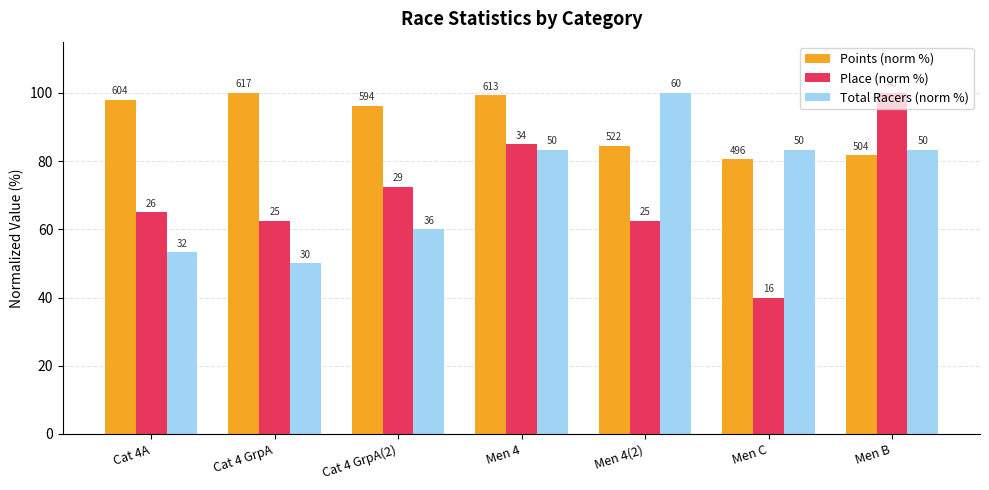

What is the label of the 4th bar from the right?

Men 4